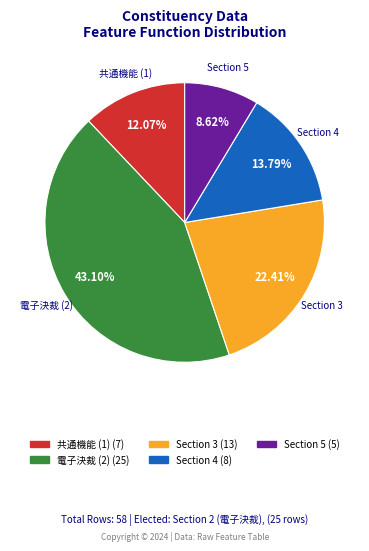

Is there any slice that represents more than half of the pie?

No